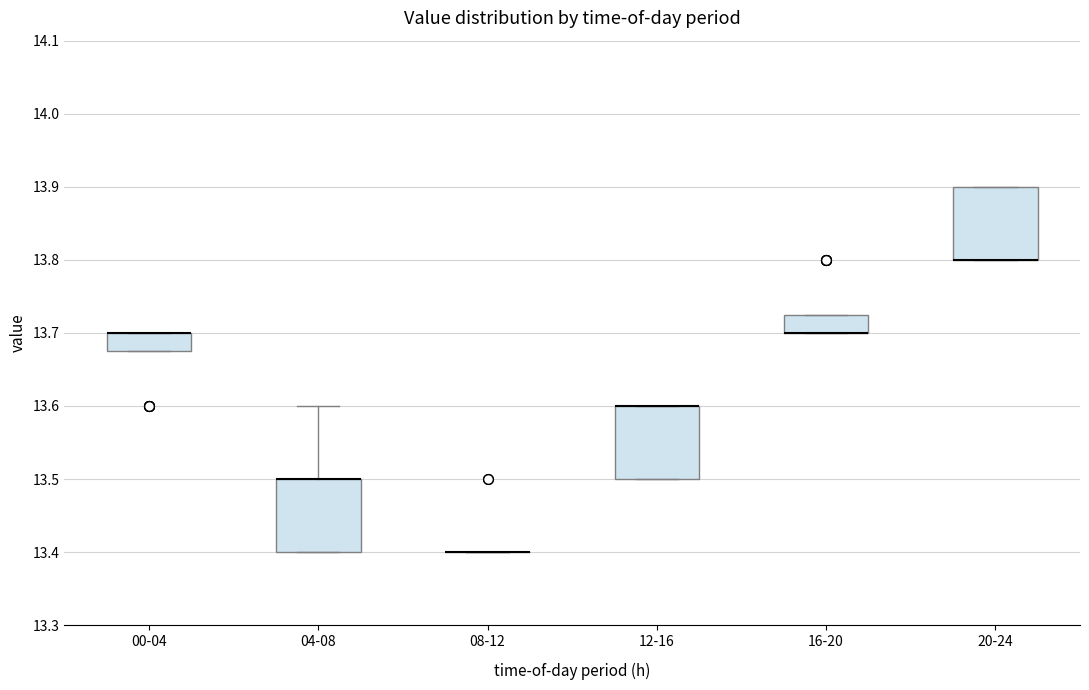

Where is the upper edge of the box for 16-20 on the y-axis? The values are not printed on the chart, so give them approximately, as read against the axis.

13.73